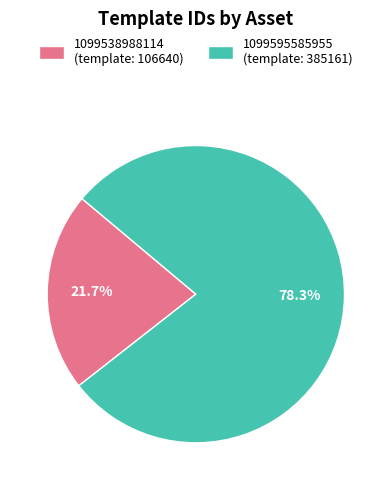

Count the number of slices in the pie.

2